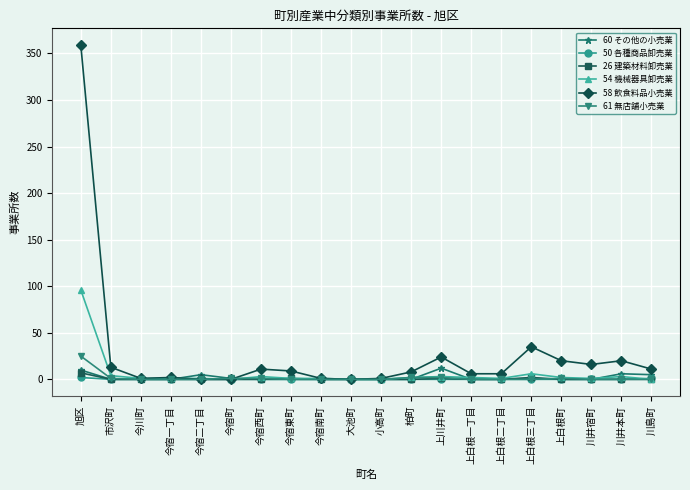

The value of 54 機械器具卸売業 at 今宿二丁目 is 1. True or false?

True